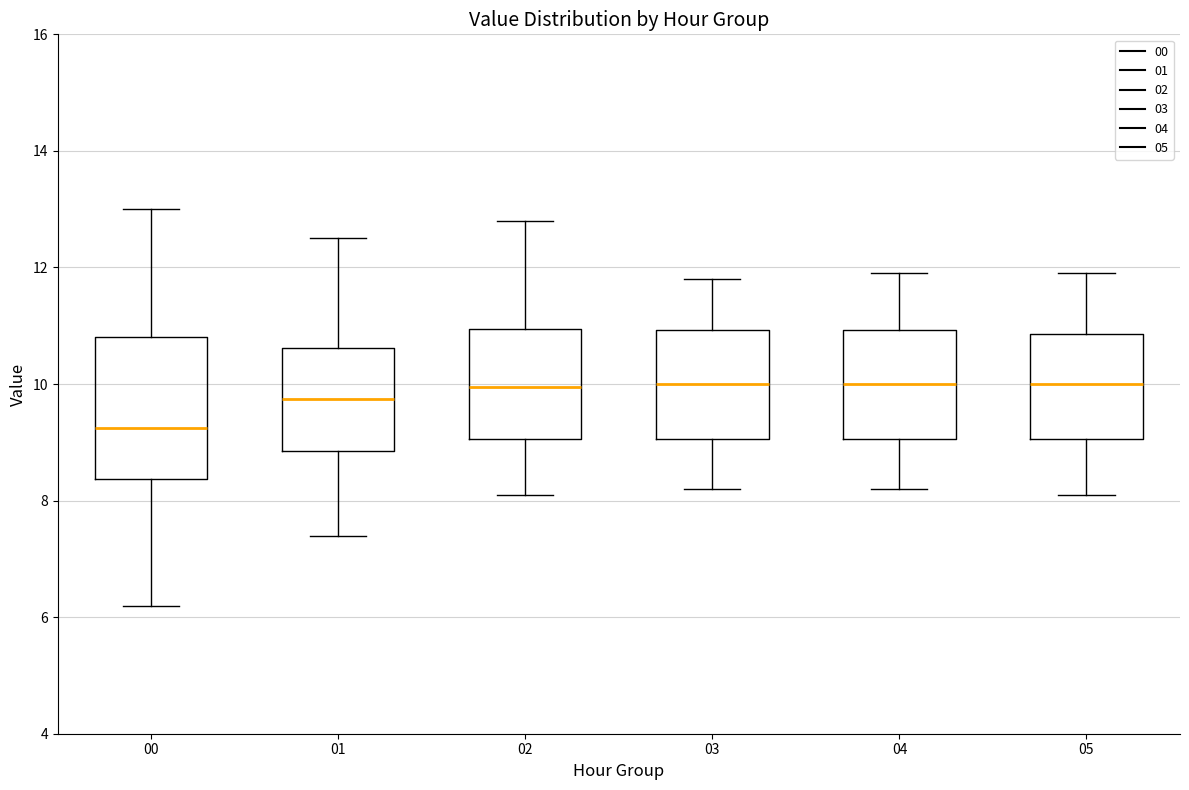

Reading left to right, read every box against the y-axis: the position of its median line, the range the box covers, and the ends of its whiskers. The values are not printed on the chart, so give them approximately, as read against the axis.

00: median 9.2, box 8.4 to 10.8, whiskers 6.2 to 13.0
01: median 9.8, box 8.8 to 10.6, whiskers 7.4 to 12.6
02: median 10.0, box 9.0 to 11.0, whiskers 8.2 to 12.8
03: median 10.0, box 9.0 to 11.0, whiskers 8.2 to 11.8
04: median 10.0, box 9.0 to 11.0, whiskers 8.2 to 12.0
05: median 10.0, box 9.0 to 10.8, whiskers 8.2 to 12.0